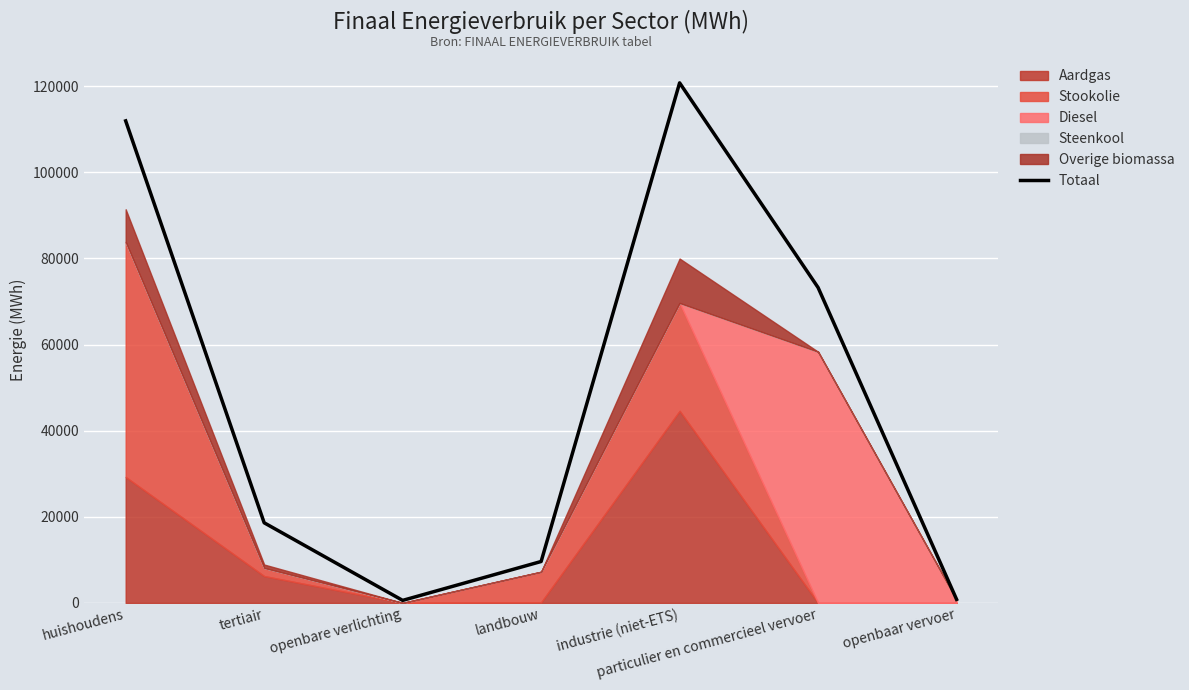

Reading left to right, extract all data points from this chart.

111941.4	18612.1	588.8	9623.4	120769.4	73229.4	823.3